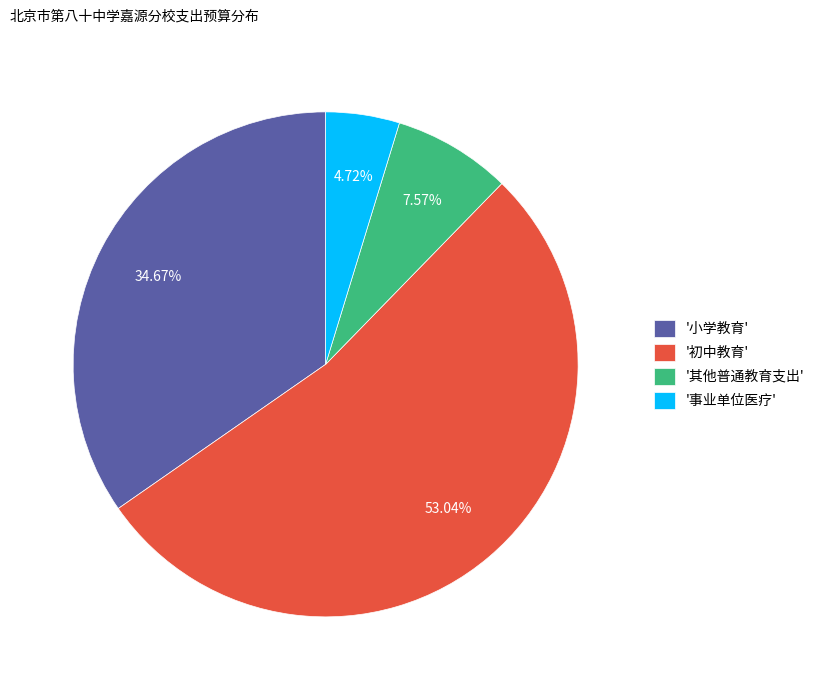

Rank the categories by value from lowest to highest.

'事业单位医疗', '其他普通教育支出', '小学教育', '初中教育'